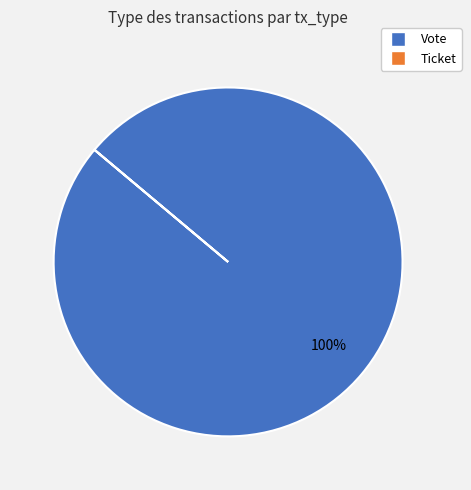

Which slice is the largest?

Vote